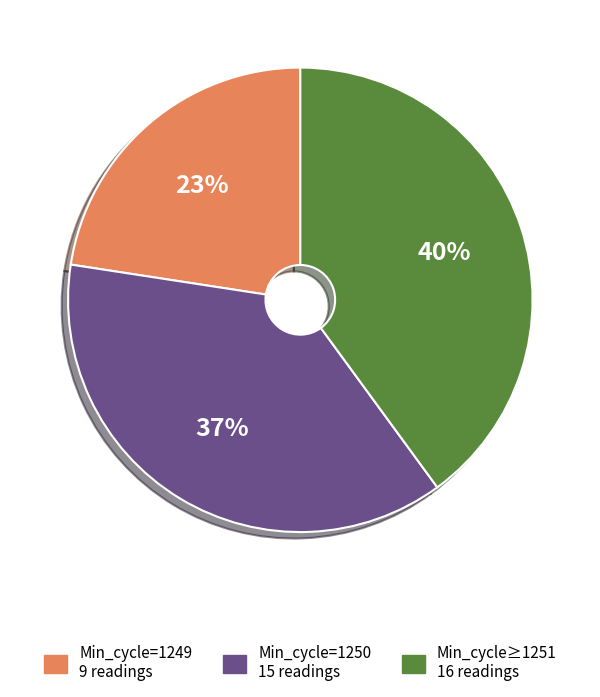

Does any single category account for the majority?

No